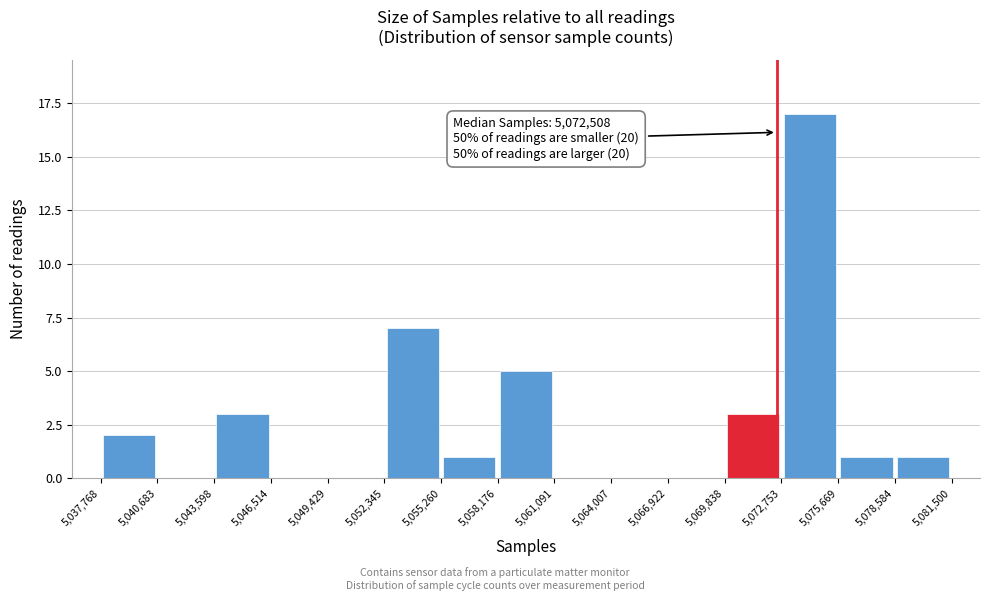

Over which range of the x-axis is the bar tallest?

5,072,753 to 5,075,669